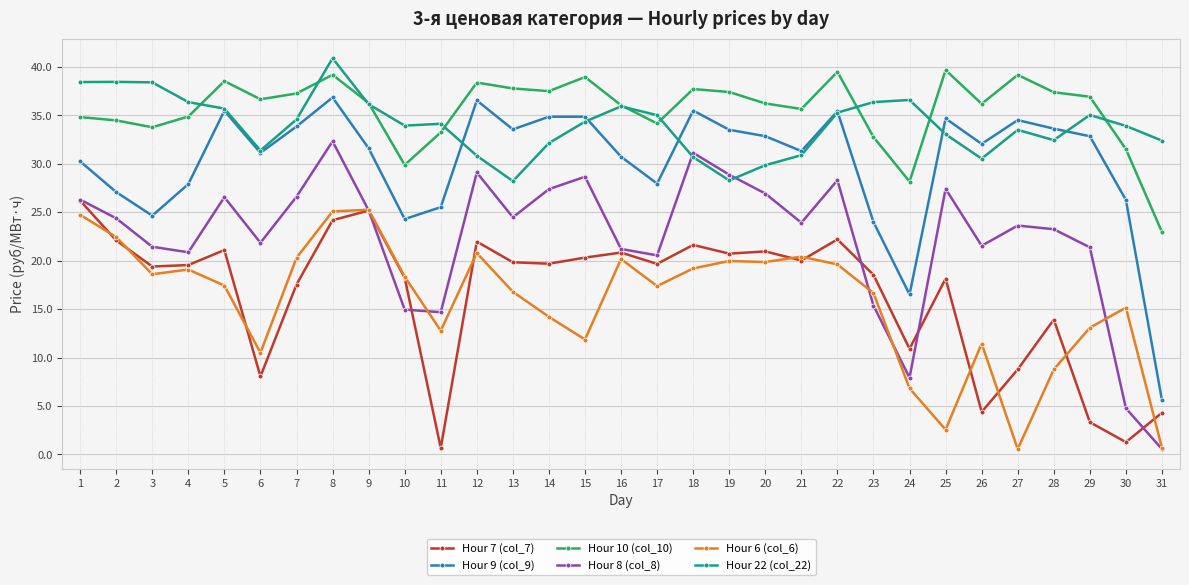

What is the sum of all Hour 9 (col_9) values?

936.0